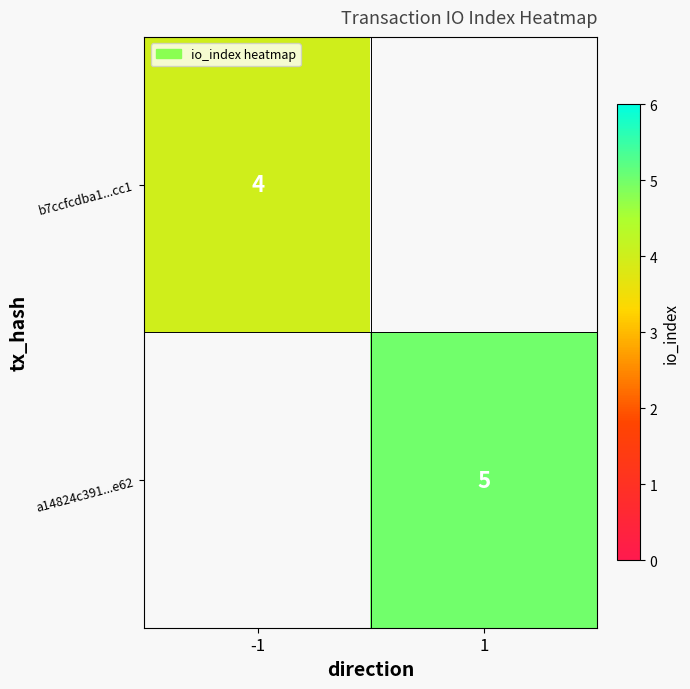

Between -1 and 1, which is larger?

1